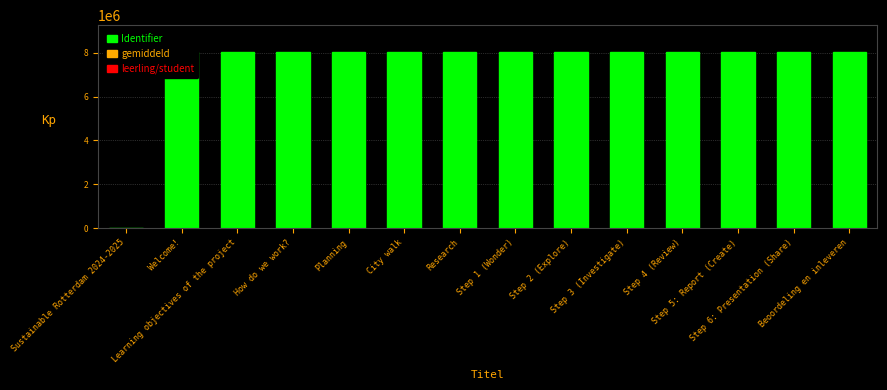

How many distinct data groups are displayed?

1